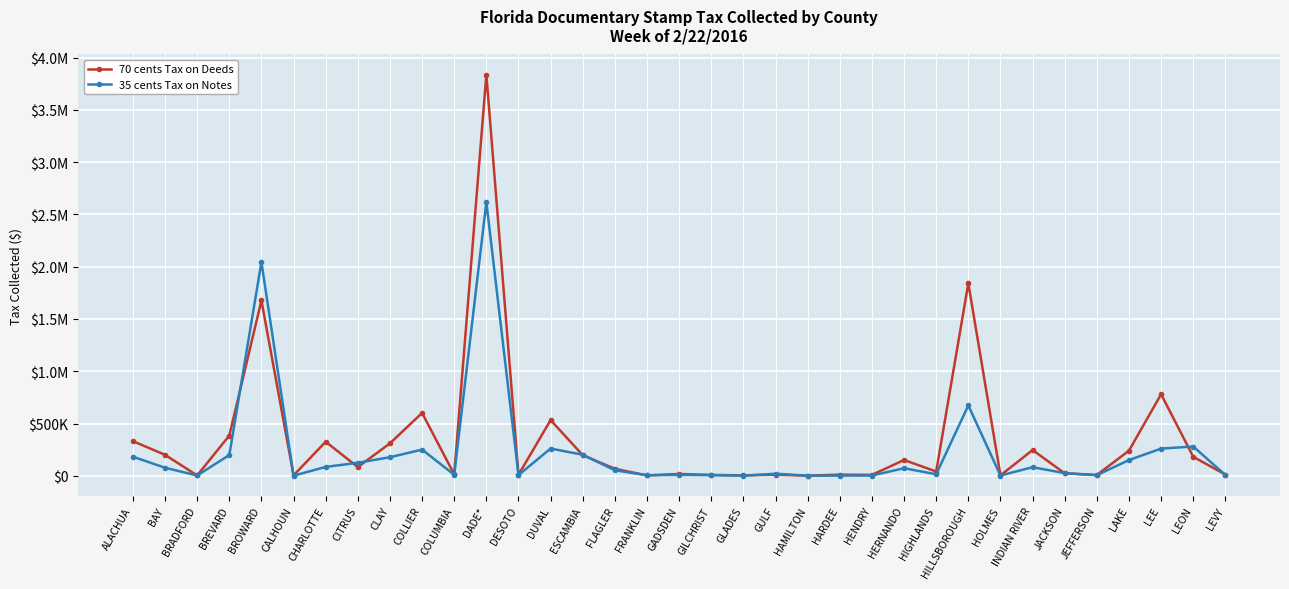

What are all the series names shown in the legend?

70 cents Tax on Deeds, 35 cents Tax on Notes